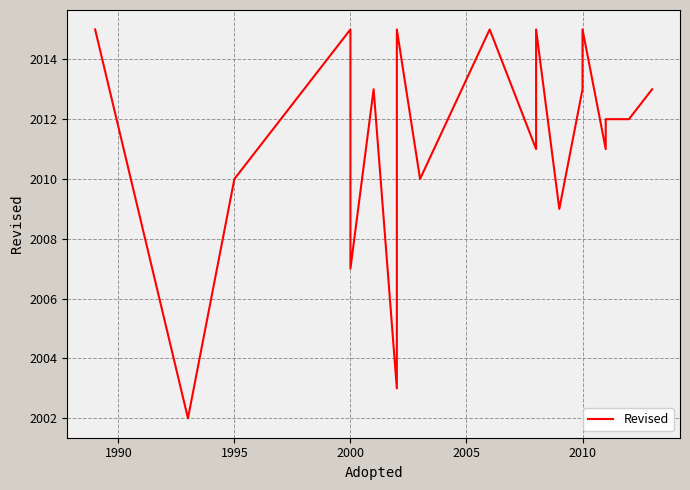

How many categories are shown in the chart?

23